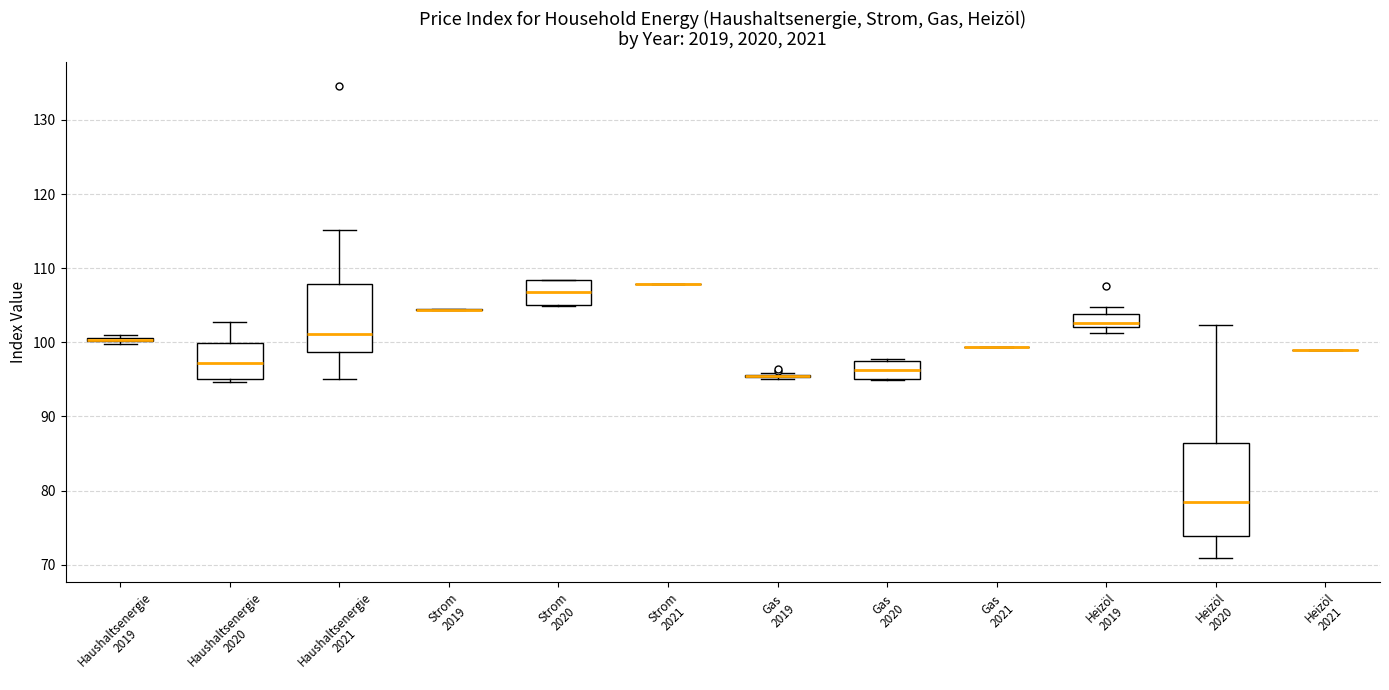

Comparing the boxes themselves (not the whiskers), which one is the tallest?

Heizöl 2020